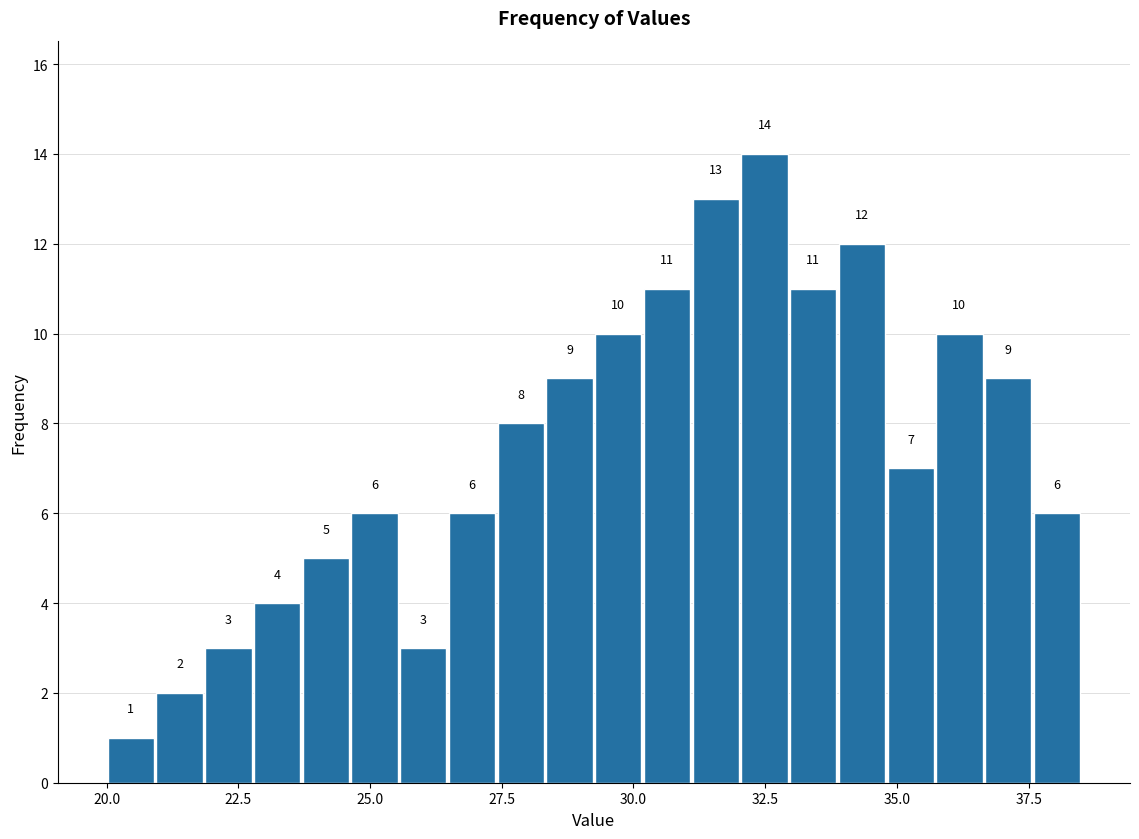

Read against the x-axis, roughly where is the centre of the tallest bar?

32.5